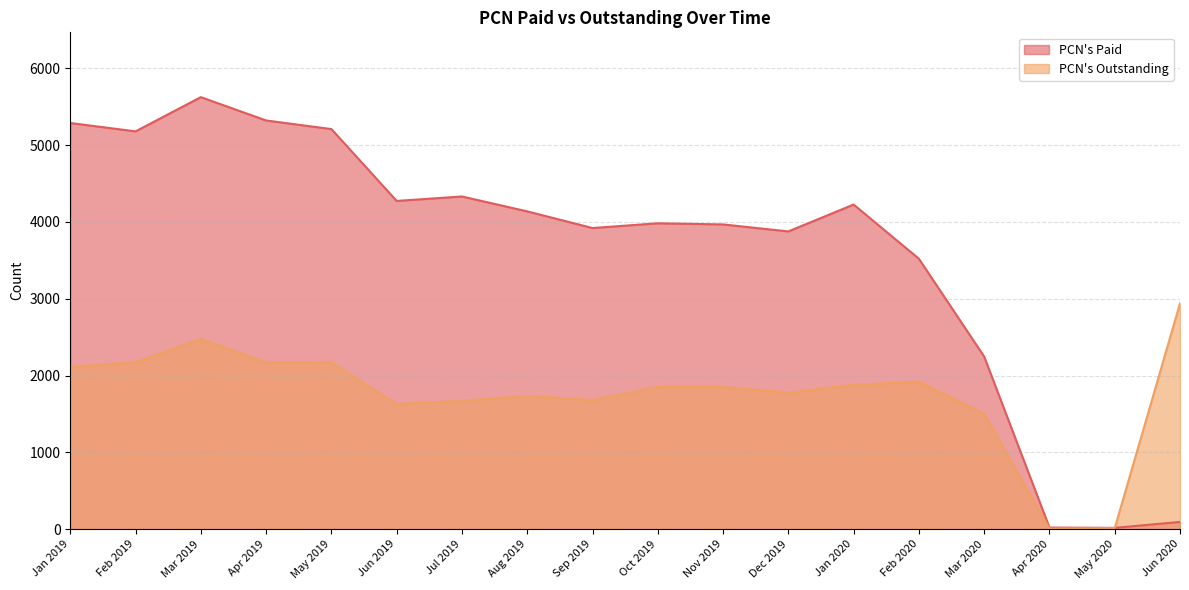

Which series has the largest range (max minus min)?

PCN's Paid